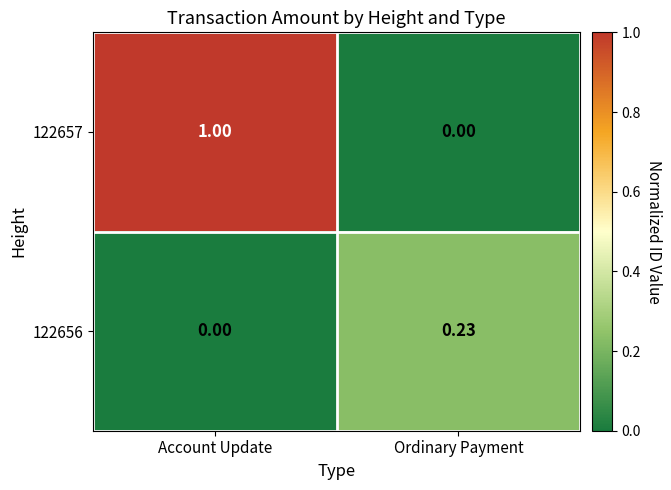

At which label is 122656 closest to 0?

Account Update